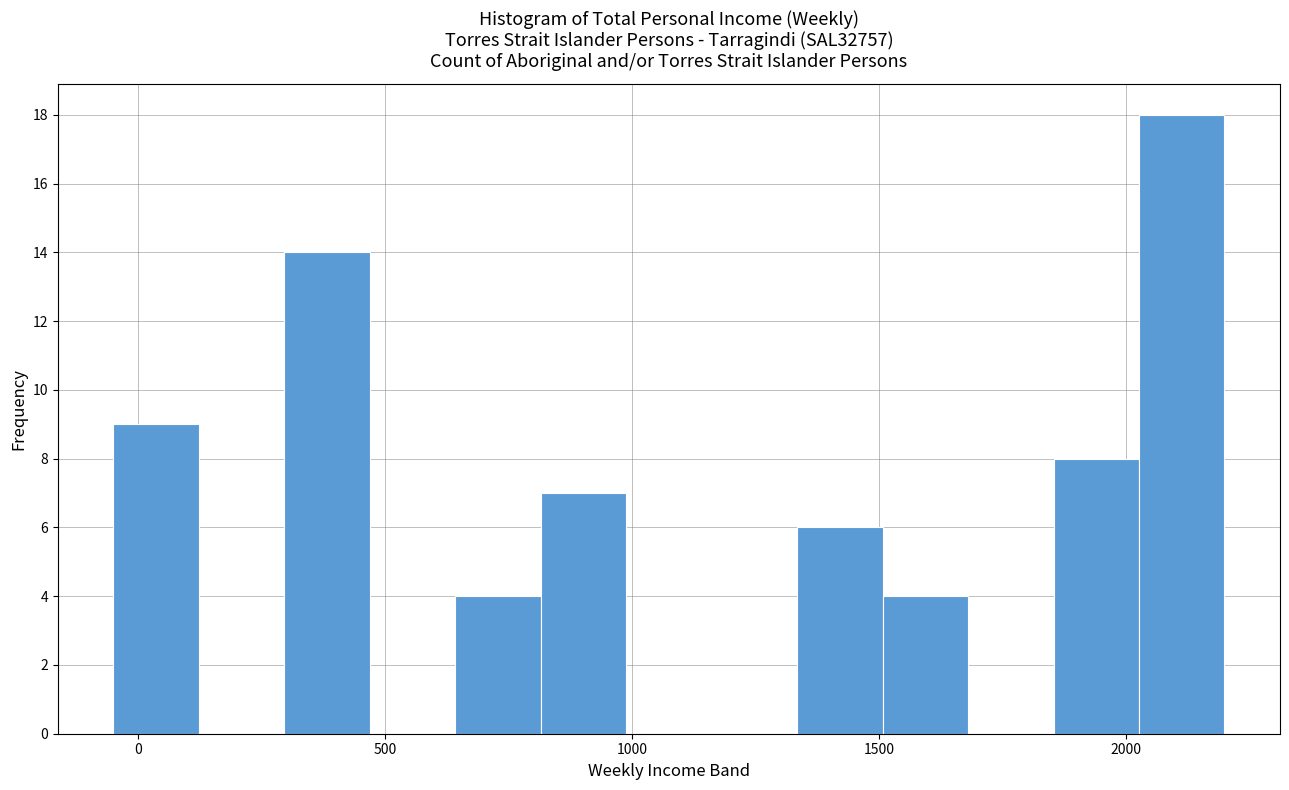

Read against the x-axis, roughly where is the centre of the tallest bar?

2100